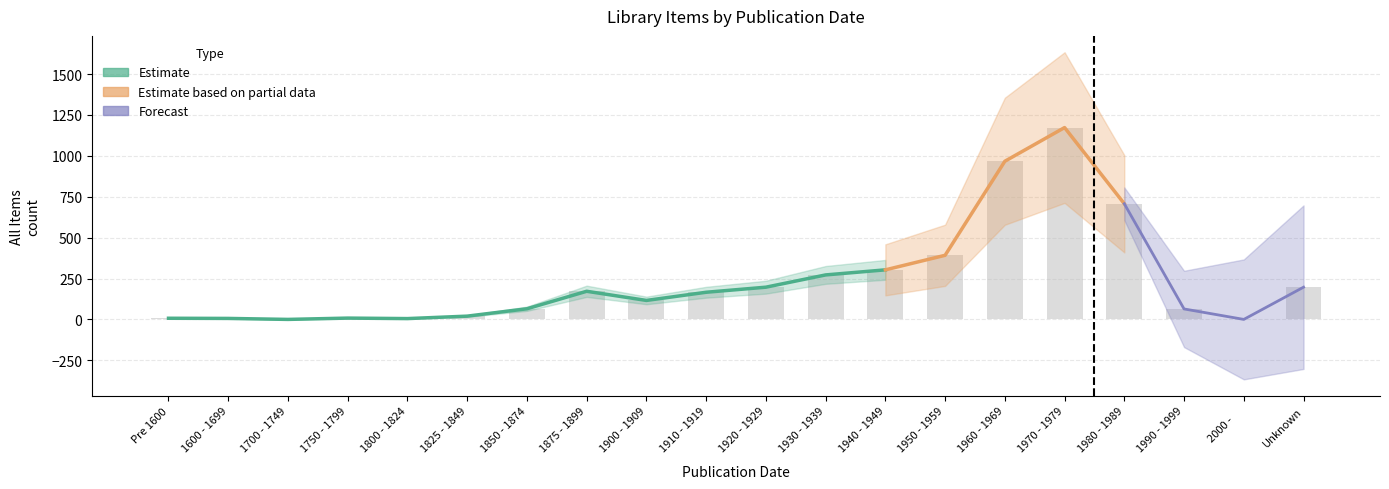

List the labels in order of value, smallest first.

1700 - 1749, 2000 -     , 1800 - 1824, 1600 - 1699, Pre 1600, 1750 - 1799, 1825 - 1849, 1990 - 1999, 1850 - 1874, 1900 - 1909, 1910 - 1919, 1875 - 1899, 1920 - 1929, Unknown, 1930 - 1939, 1940 - 1949, 1950 - 1959, 1980 - 1989, 1960 - 1969, 1970 - 1979